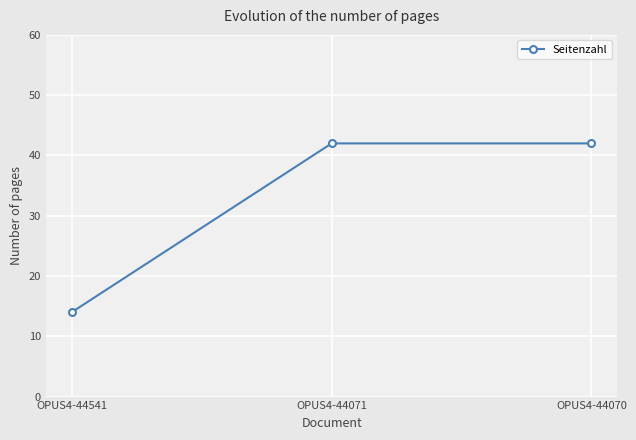

What is the average value?

33